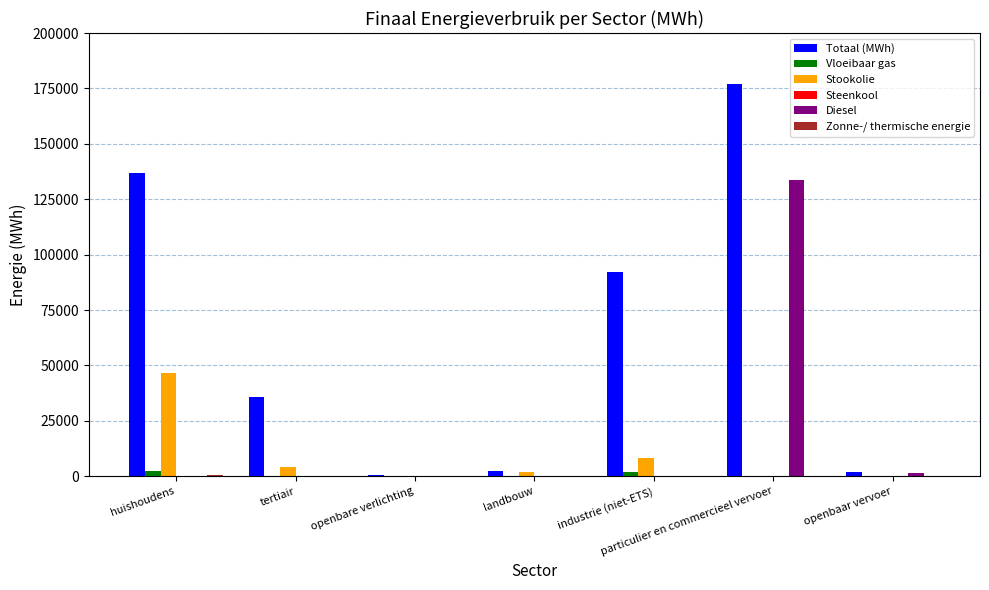

What is the total value across all series at industrie (niet-ETS)?

102232.7